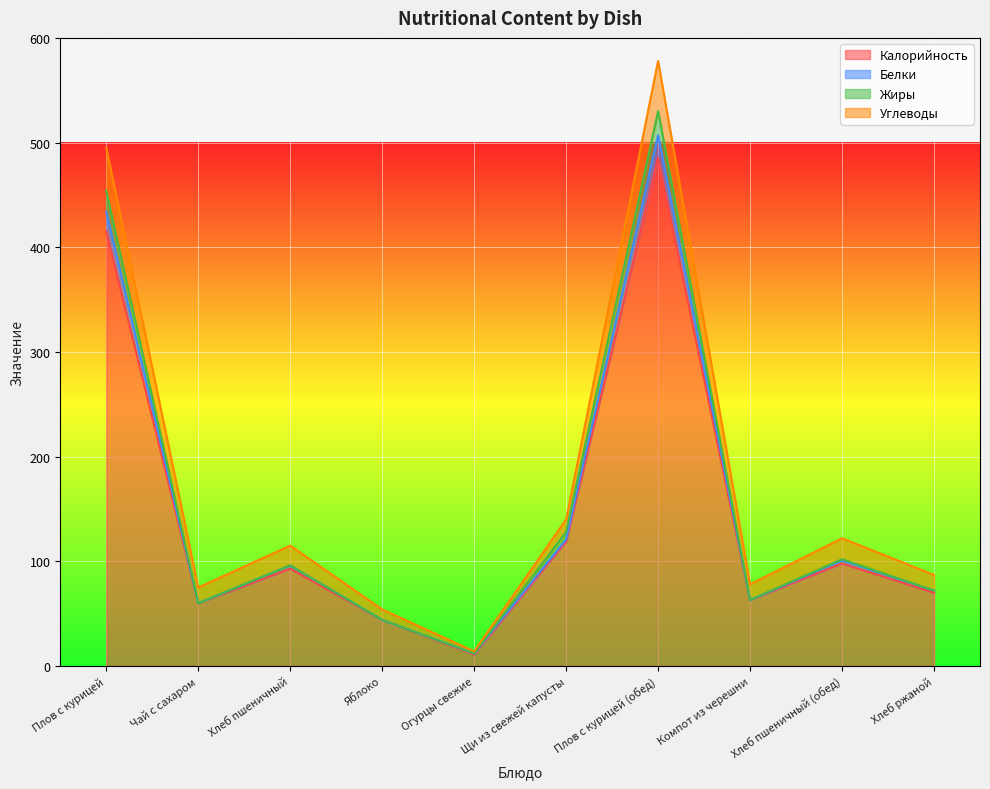

Is it true that Калорийность equals 485 at Плов с курицей (обед)?

True